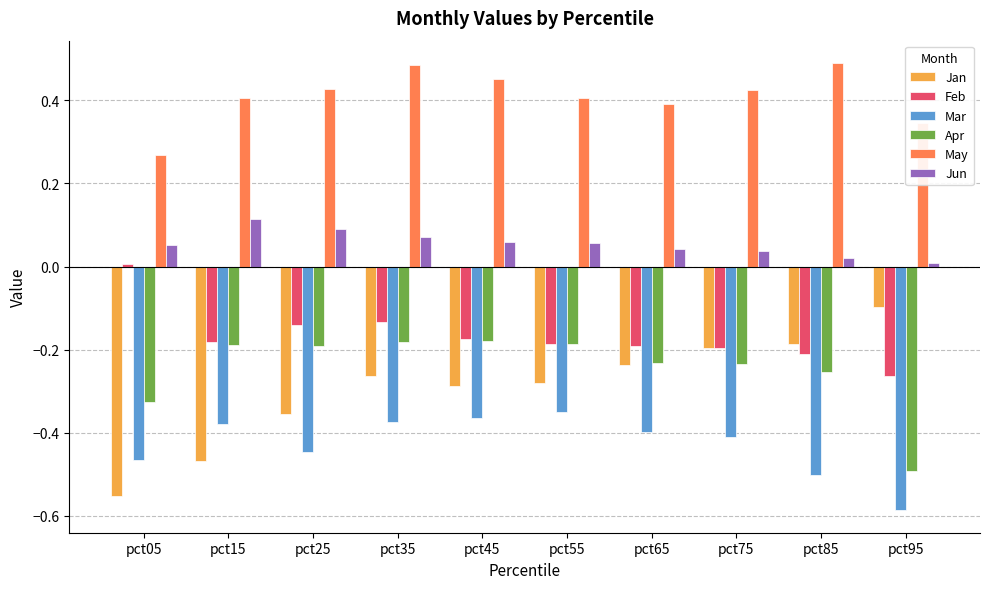

Rank the series by their maximum value, from highest to lowest.

May, Jun, Feb, Jan, Apr, Mar